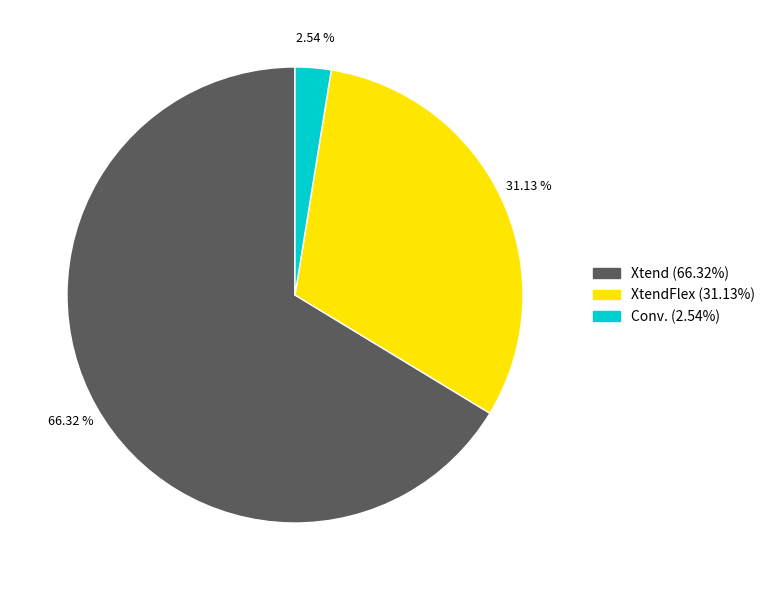

Does any single category account for the majority?

Yes